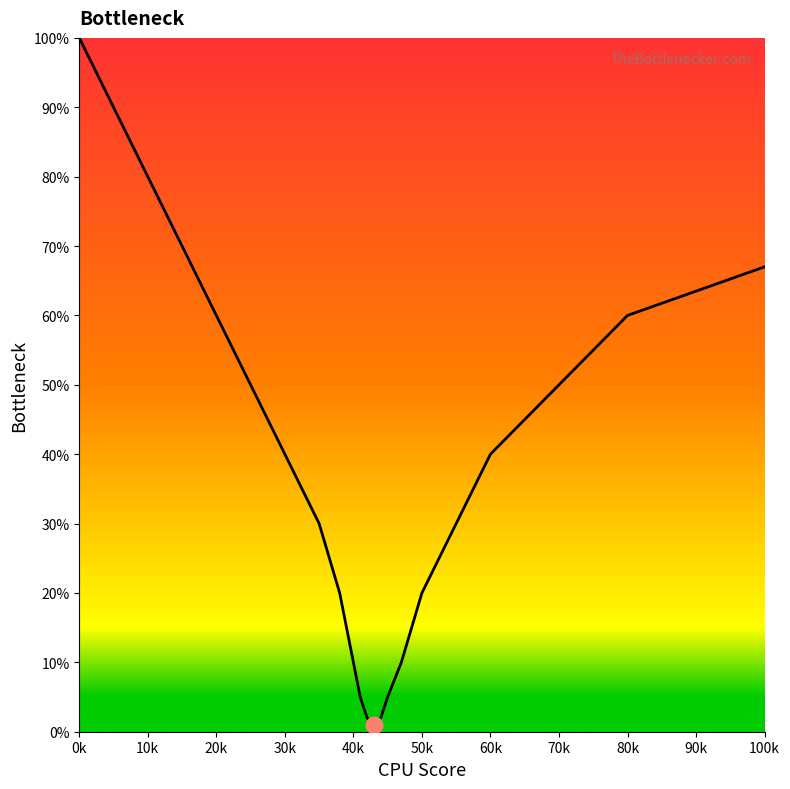

What is the greatest value displayed?

100